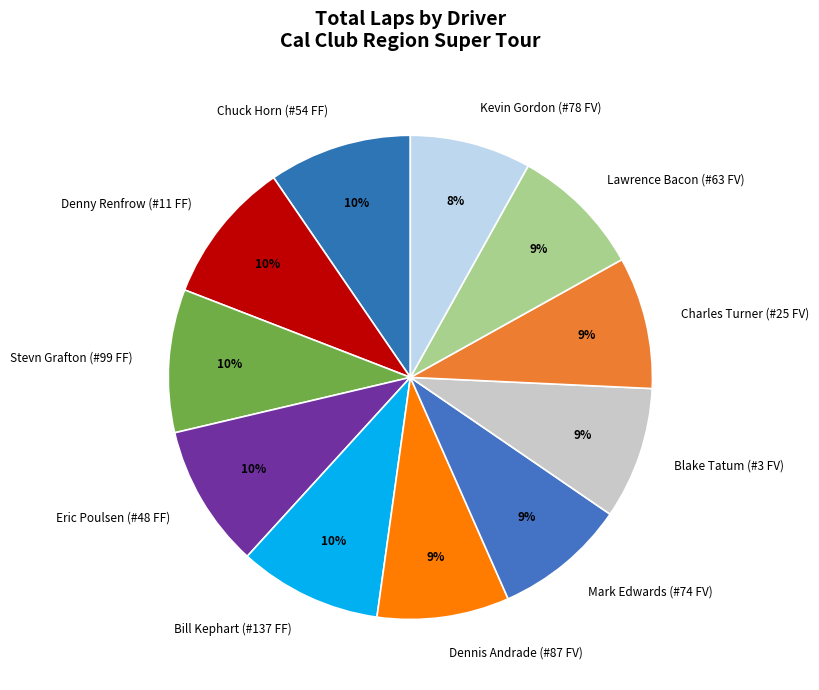

Between Denny Renfrow (#11 FF) and Charles Turner (#25 FV), which is larger?

Denny Renfrow (#11 FF)